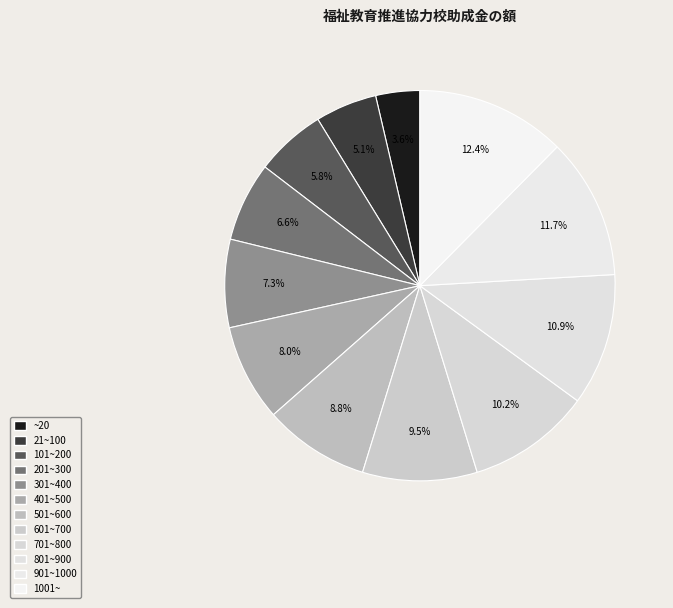

Is the sum of 1001~ and 601~700 greater than half?

No